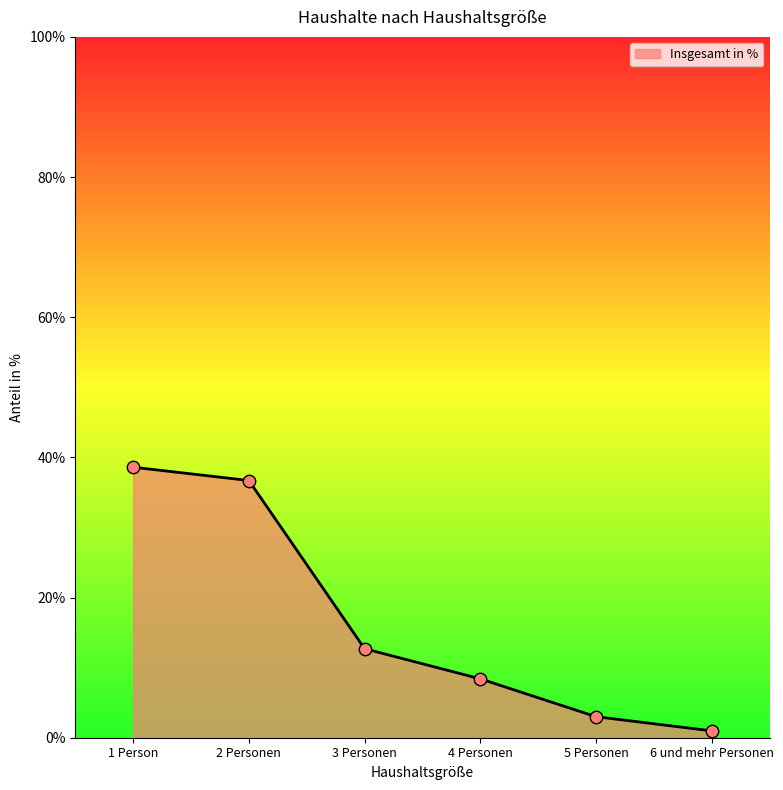

Which has a higher value, 3 Personen or 6 und mehr Personen?

3 Personen